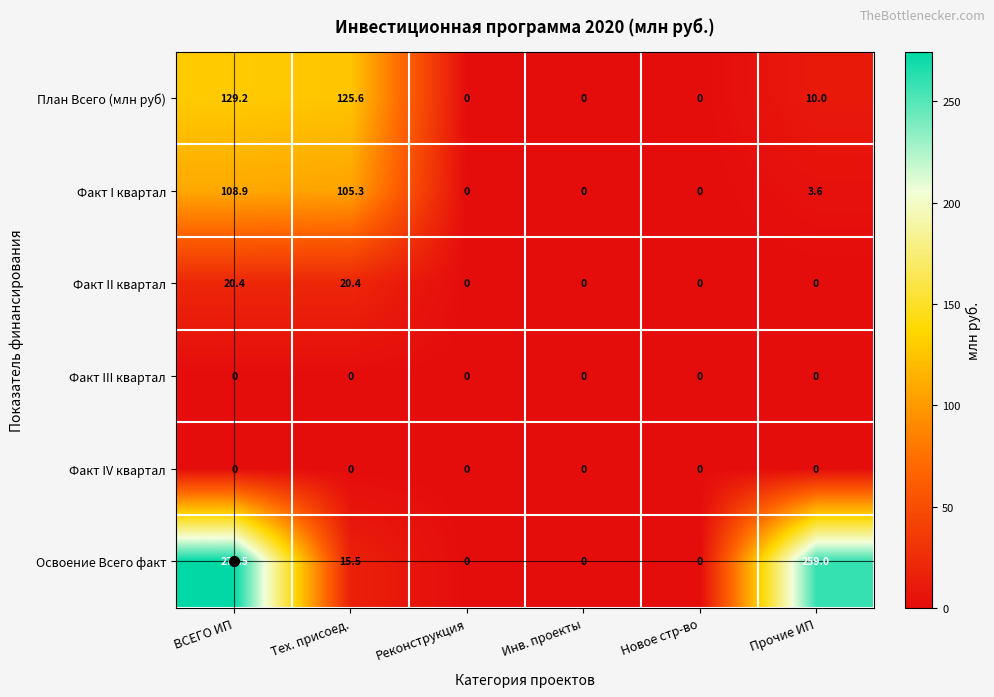

Which series changed the most between ВСЕГО ИП and Реконструкция?

Освоение Всего факт